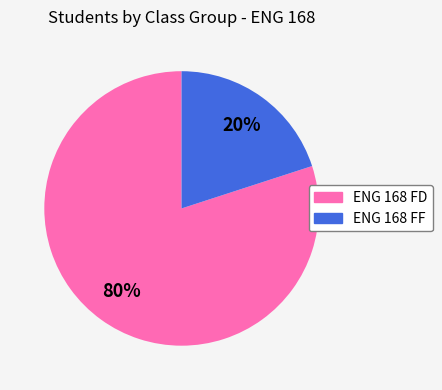

Is ENG 168 FD the majority of the pie?

Yes